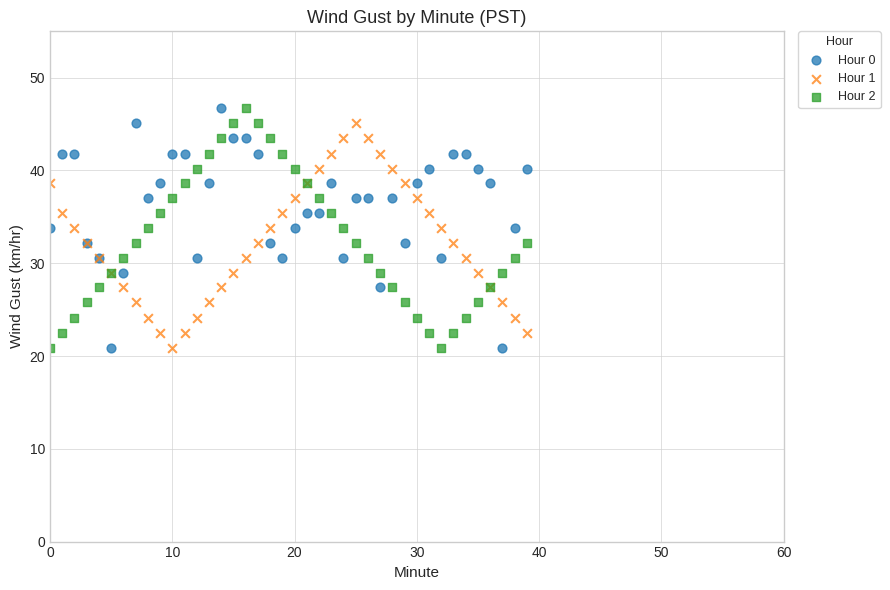

What are all the series names shown in the legend?

Hour 0, Hour 1, Hour 2